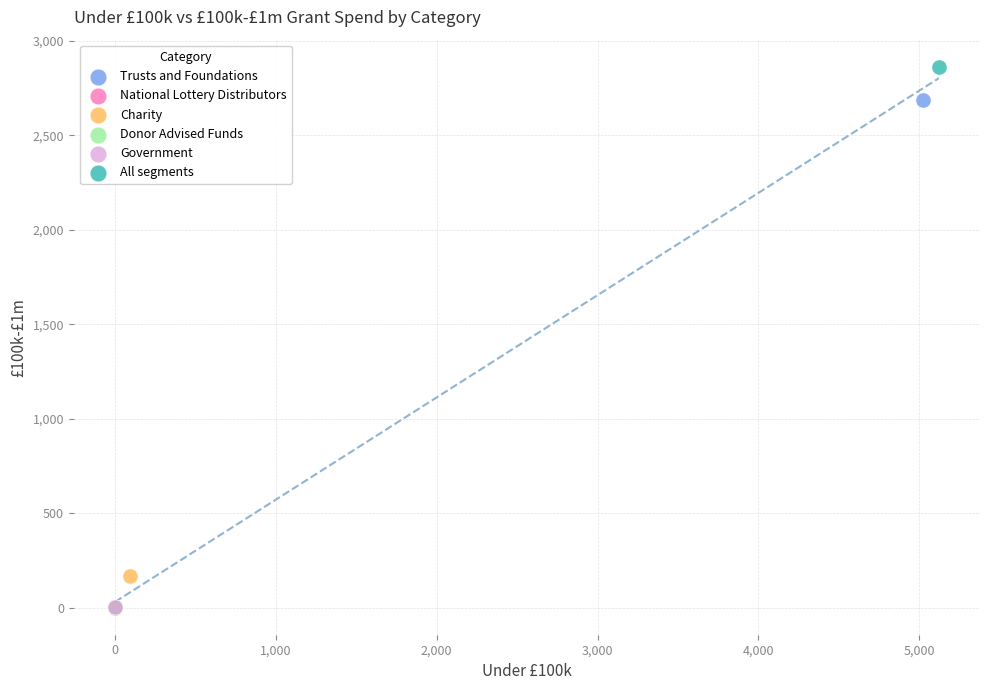

What are all the series names shown in the legend?

Trusts and Foundations, National Lottery Distributors, Charity, Donor Advised Funds, Government, All segments